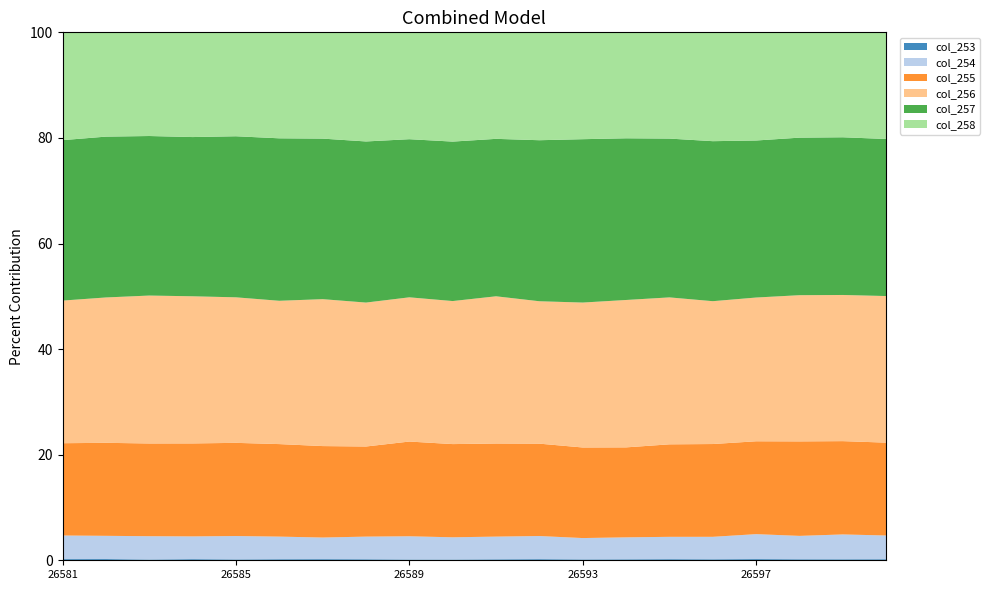

Reading left to right, transcribe all the data shown in this chart.

col_253: 26581=51	26582=54	26583=33	26584=49	26585=37	26586=46	26587=49	26588=44	26589=33	26590=32	26591=42	26592=49	26593=37	26594=42	26595=48	26596=43	26597=52	26598=44	26599=43	26600=46
col_254: 26581=1048	26582=1035	26583=1034	26584=1006	26585=1039	26586=1002	26587=956	26588=1000	26589=1031	26590=990	26591=1007	26592=1025	26593=940	26594=969	26595=990	26596=996	26597=1102	26598=1037	26599=1100	26600=1048
col_255: 26581=4092	26582=4142	26583=4111	26584=4108	26585=4134	26586=4097	26587=4040	26588=3975	26589=4199	26590=4144	26591=4126	26592=4090	26593=3982	26594=3965	26595=4094	26596=4109	26597=4099	26598=4186	26599=4126	26600=4100
col_256: 26581=6324	26582=6474	26583=6557	26584=6501	26585=6457	26586=6346	26587=6490	26588=6350	26589=6393	26590=6360	26591=6525	26592=6305	26593=6372	26594=6496	26595=6504	26596=6326	26597=6346	26598=6477	26599=6464	26600=6472
col_257: 26581=7114	26582=7163	26583=7072	26584=7035	26585=7146	26586=7194	26587=7092	26588=7107	26589=7009	26590=7090	26591=6978	26592=7130	26593=7182	26594=7126	26595=7029	26596=7086	26597=6932	26598=6979	26599=6974	26600=6934
col_258: 26581=4781	26582=4645	26583=4596	26584=4627	26585=4611	26586=4693	26587=4695	26588=4814	26589=4737	26590=4858	26591=4721	26592=4777	26593=4698	26594=4670	26595=4703	26596=4820	26597=4775	26598=4666	26599=4641	26600=4709